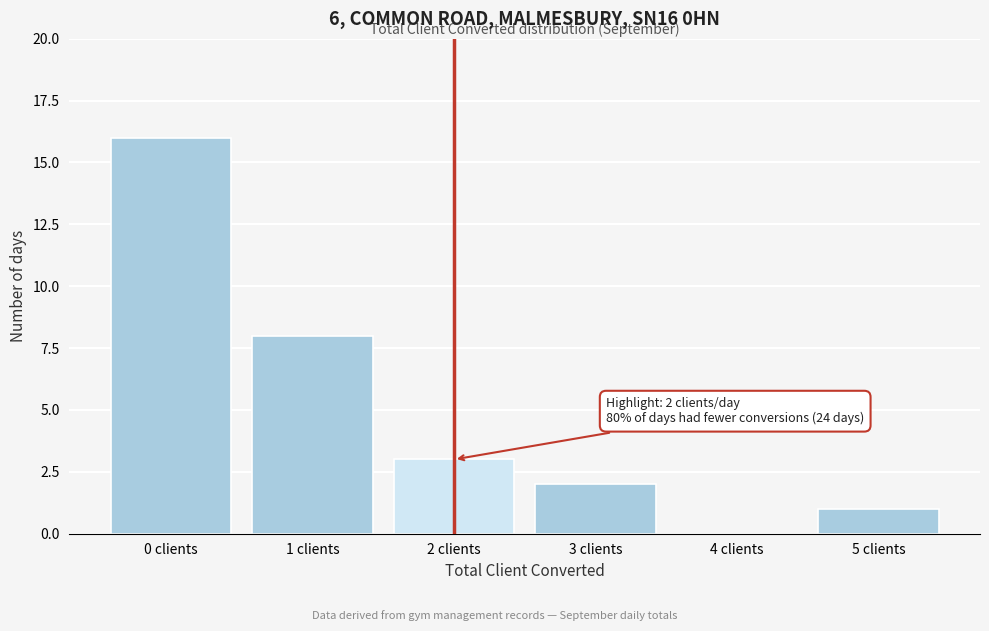

Reading left to right, what are all the values shown in this chart?

0 clients=16	1 clients=8	2 clients=3	3 clients=2	4 clients=0	5 clients=1